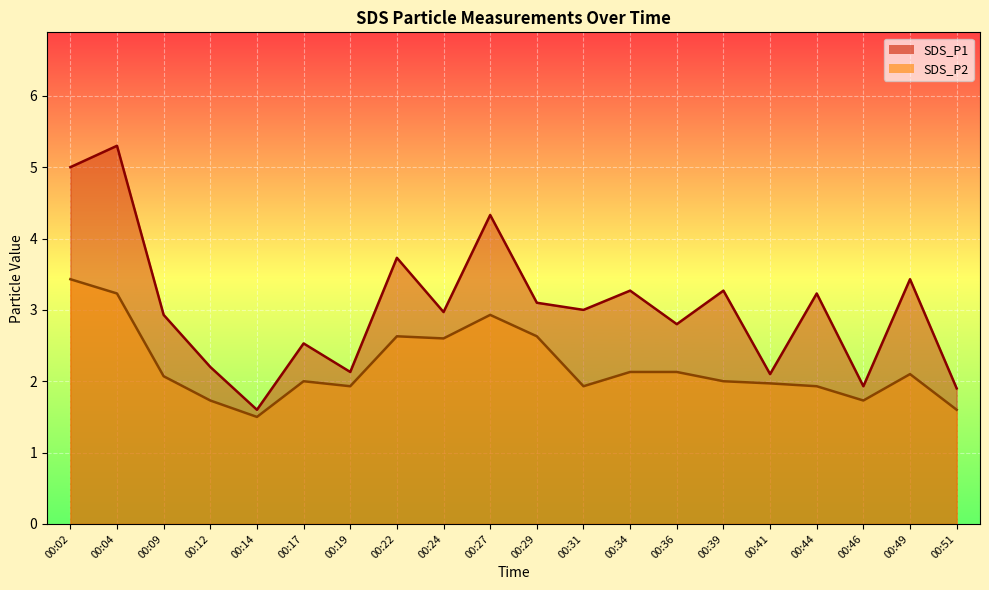

Which series has the largest total across all categories?

SDS_P1